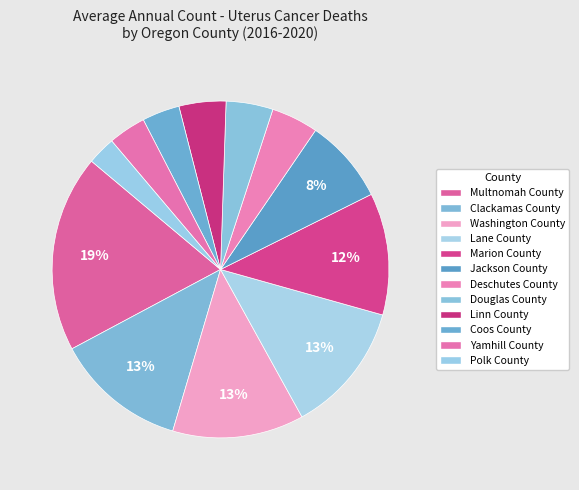

Rank the categories by value from lowest to highest.

Polk County, Coos County, Yamhill County, Deschutes County, Douglas County, Linn County, Jackson County, Marion County, Clackamas County, Washington County, Lane County, Multnomah County